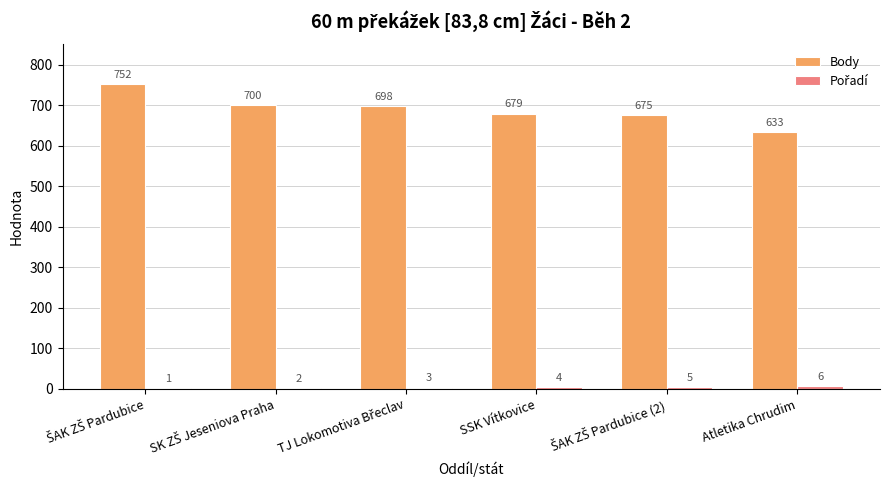

The value of Body at SSK Vítkovice is 197. True or false?

False